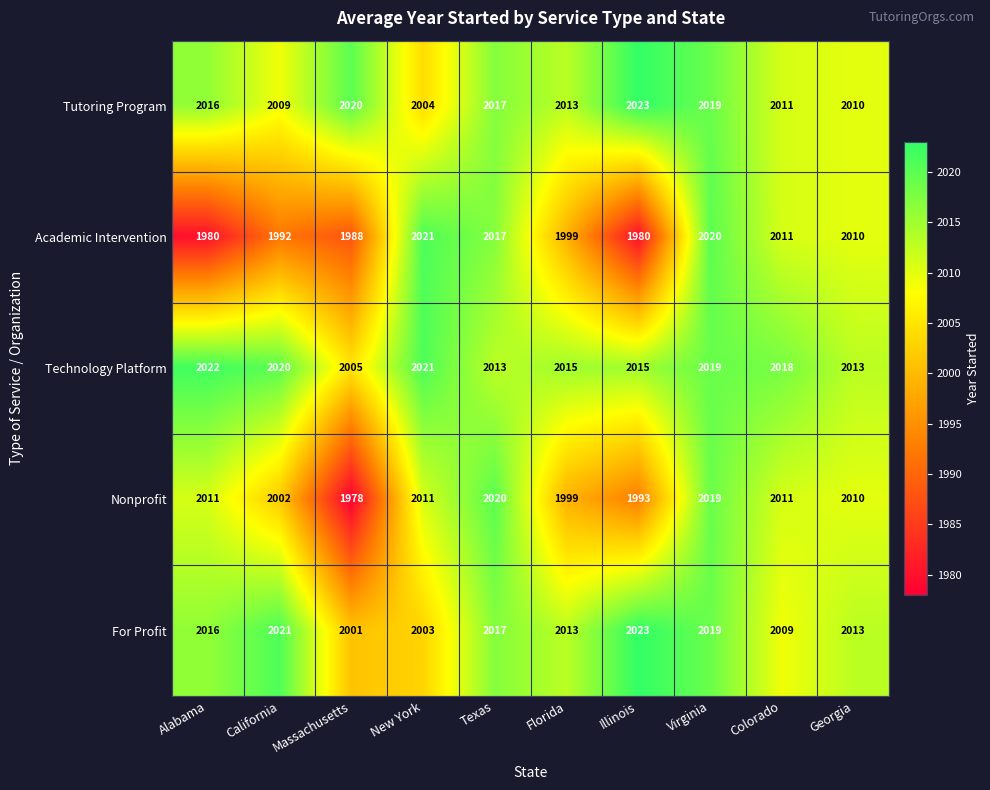

At which category does the chart reach its minimum across all series?

Massachusetts